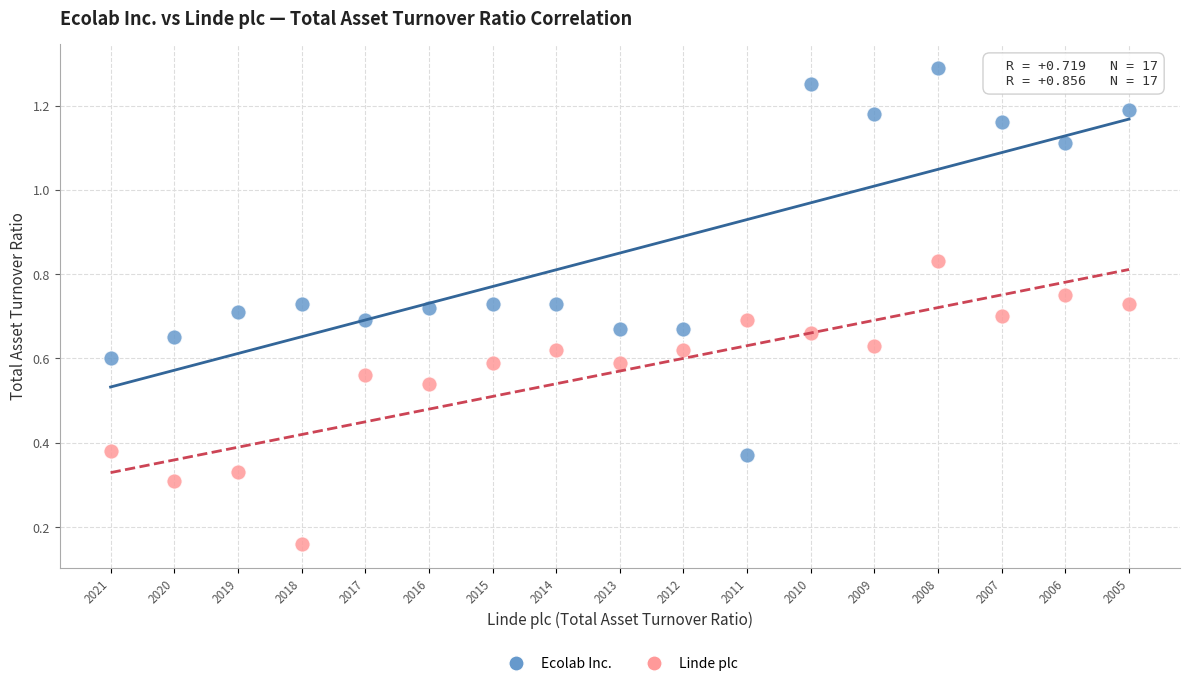

Across all data points, what is the range of Y values (max minus min)?

1.1